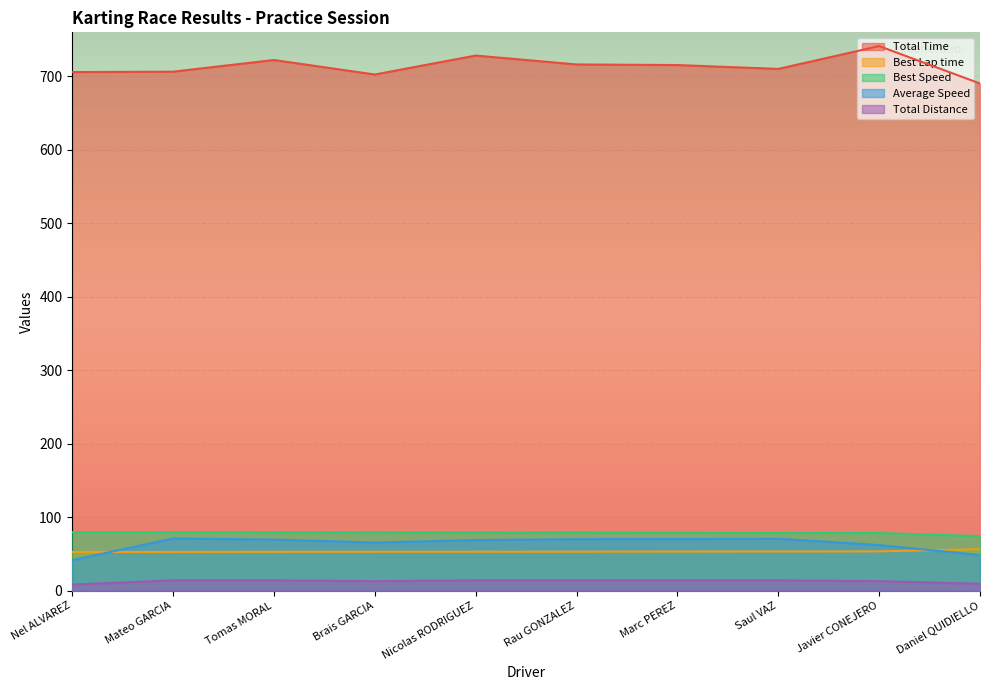

True or false: Total Time has more than 0 interior local peaks.

True